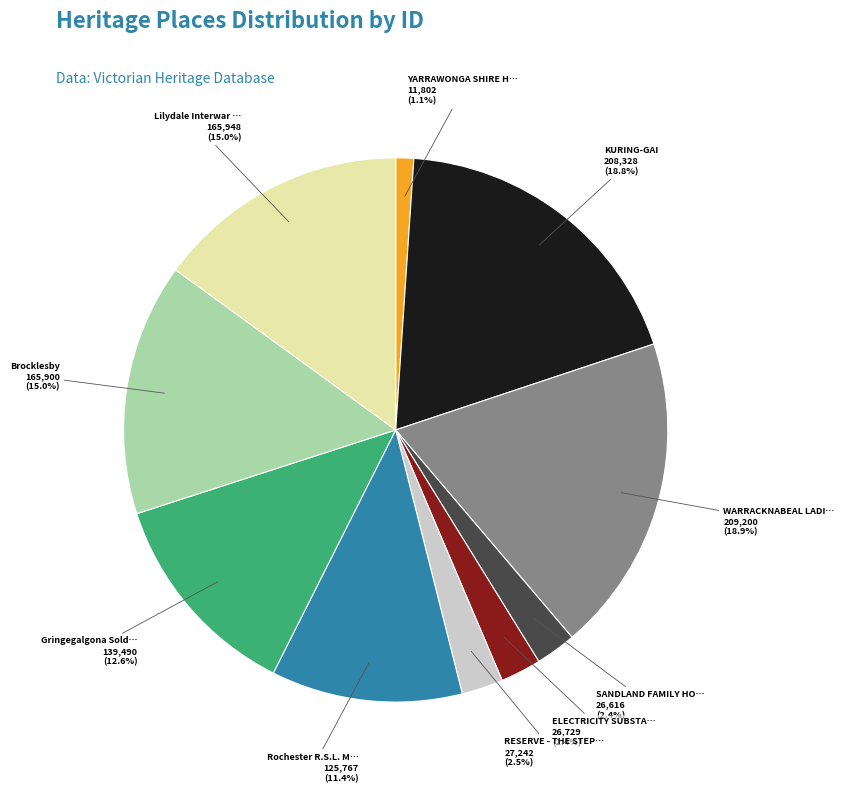

Is there a majority slice in this chart?

No